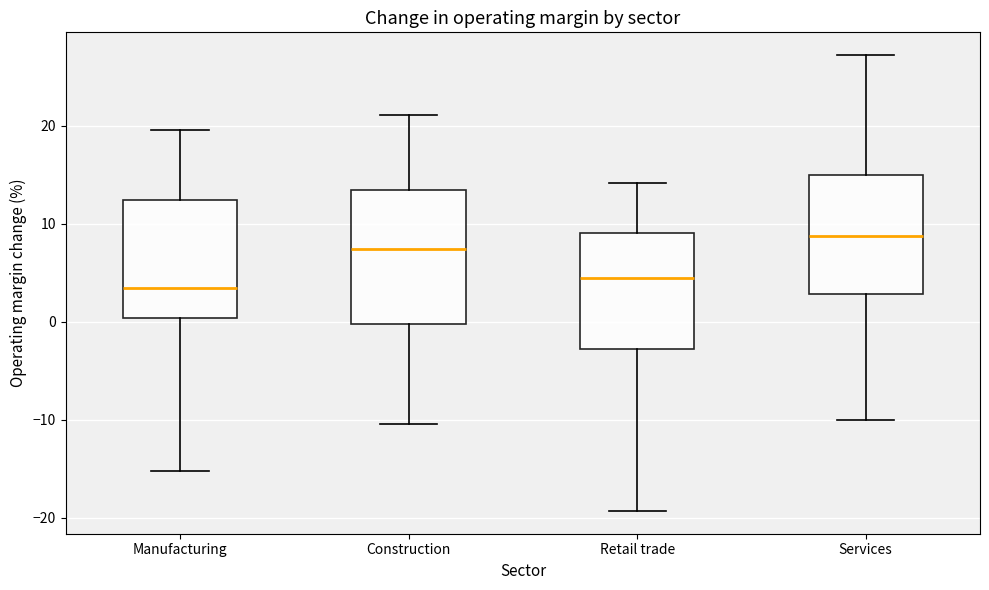

Reading left to right, read every box against the y-axis: the position of its median line, the range the box covers, and the ends of its whiskers. The values are not printed on the chart, so give them approximately, as read against the axis.

Manufacturing: median 3, box 0 to 12, whiskers -15 to 20
Construction: median 7, box 0 to 13, whiskers -10 to 21
Retail trade: median 5, box -3 to 9, whiskers -19 to 14
Services: median 9, box 3 to 15, whiskers -10 to 27